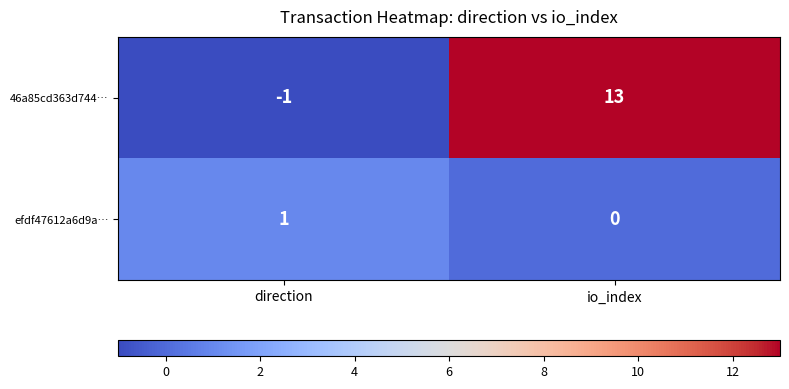

Where is 46a85cd363d744… nearest to the value 6?

direction